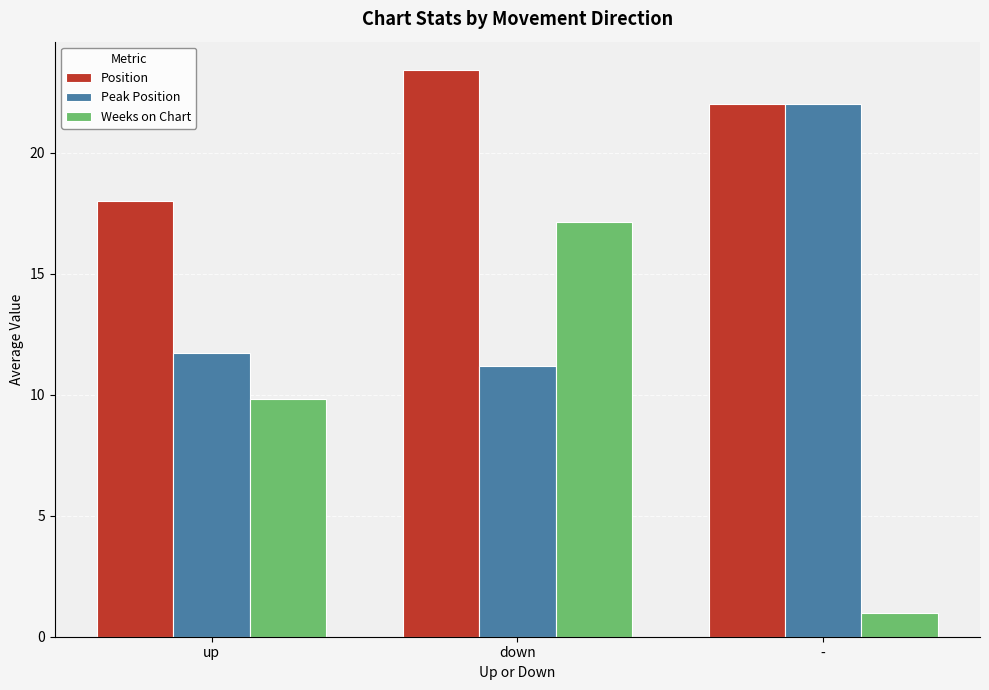

What is the label of the 2nd bar from the right?

down